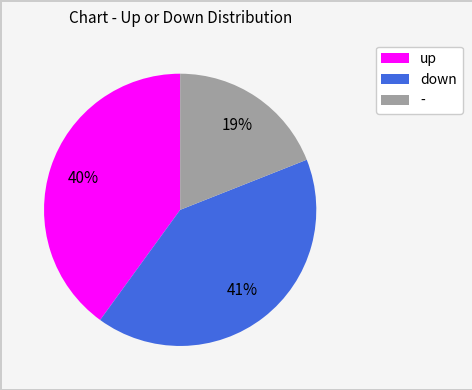

To the nearest percent, what percentage of the pie is down?

41%